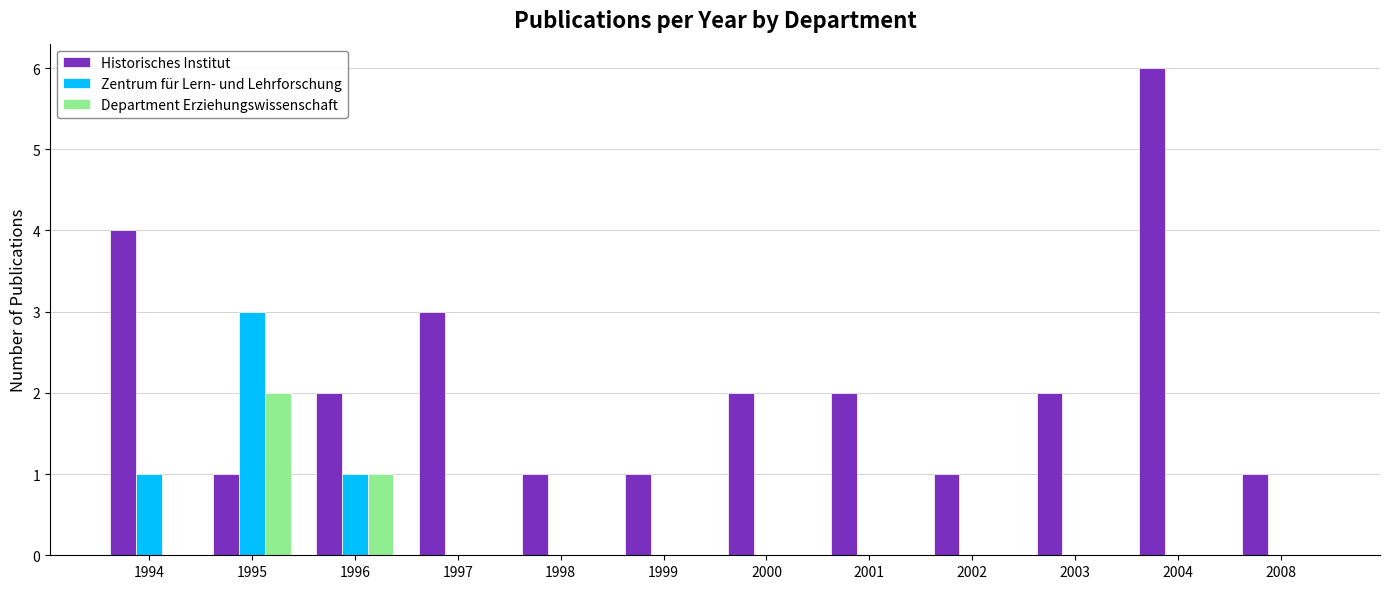

What is the sum of the Zentrum für Lern- und Lehrforschung values at 1997 and 1995?

3